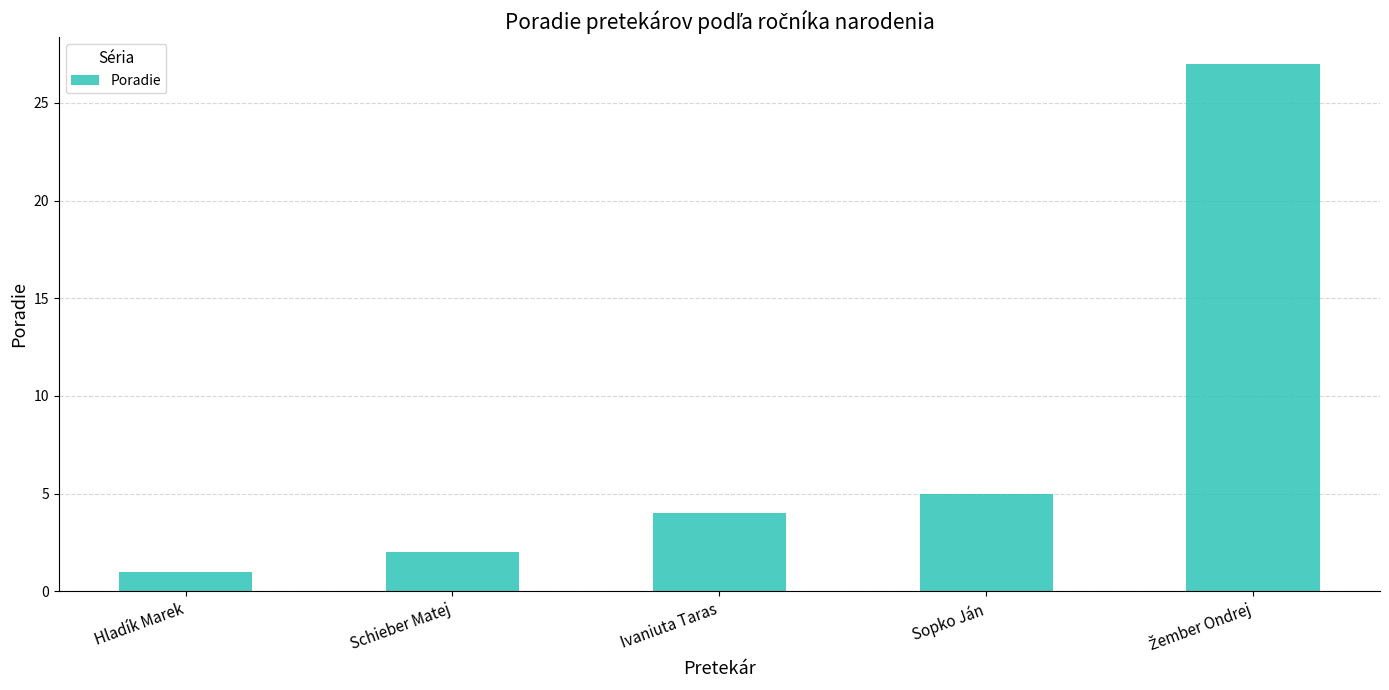

The chart shows a value of 5 at Sopko Ján. True or false?

True